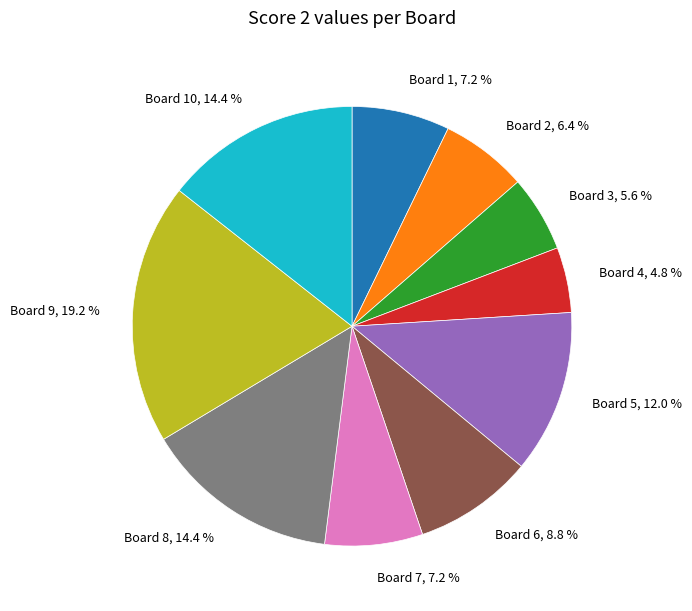

Is Board 2, 6.4 % the majority of the pie?

No